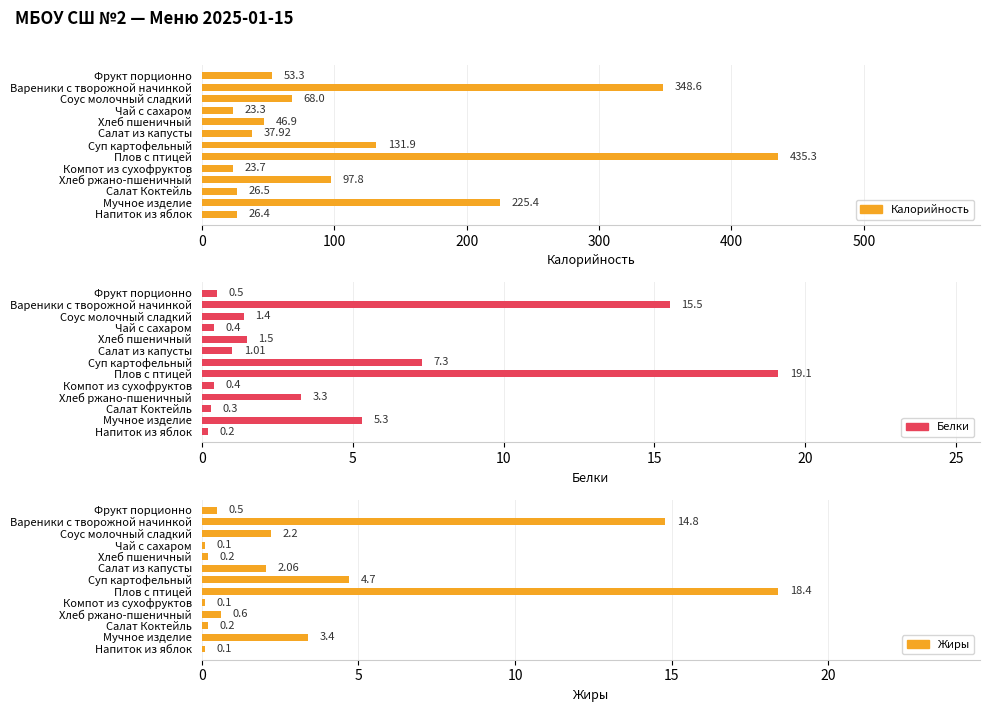

What is the lowest value of the Белки series?

0.2